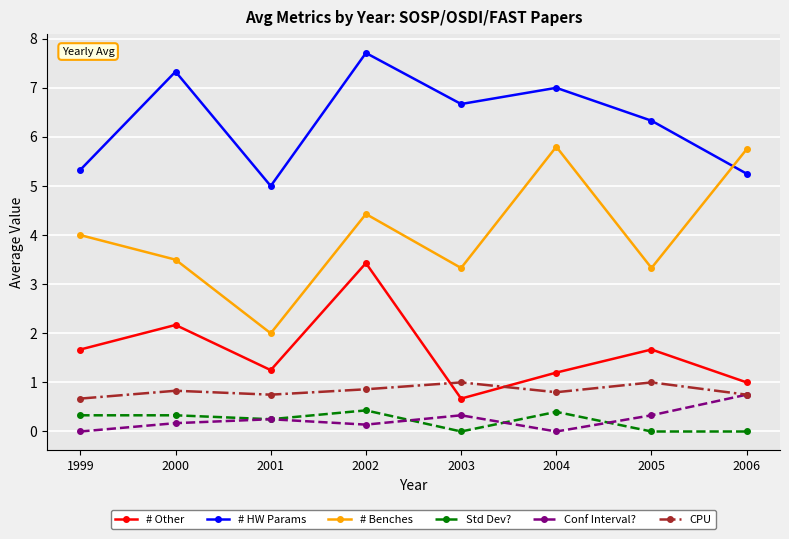

What is the total value across all series at 2002?

17.0